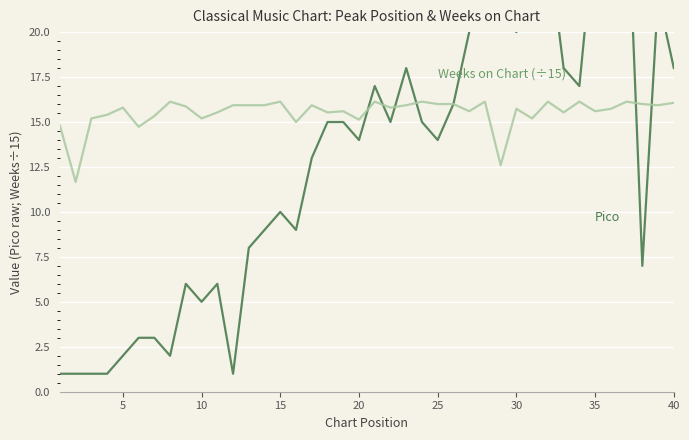

In Pico, how many points are lower than both neighbors (excluding endpoints)?

10